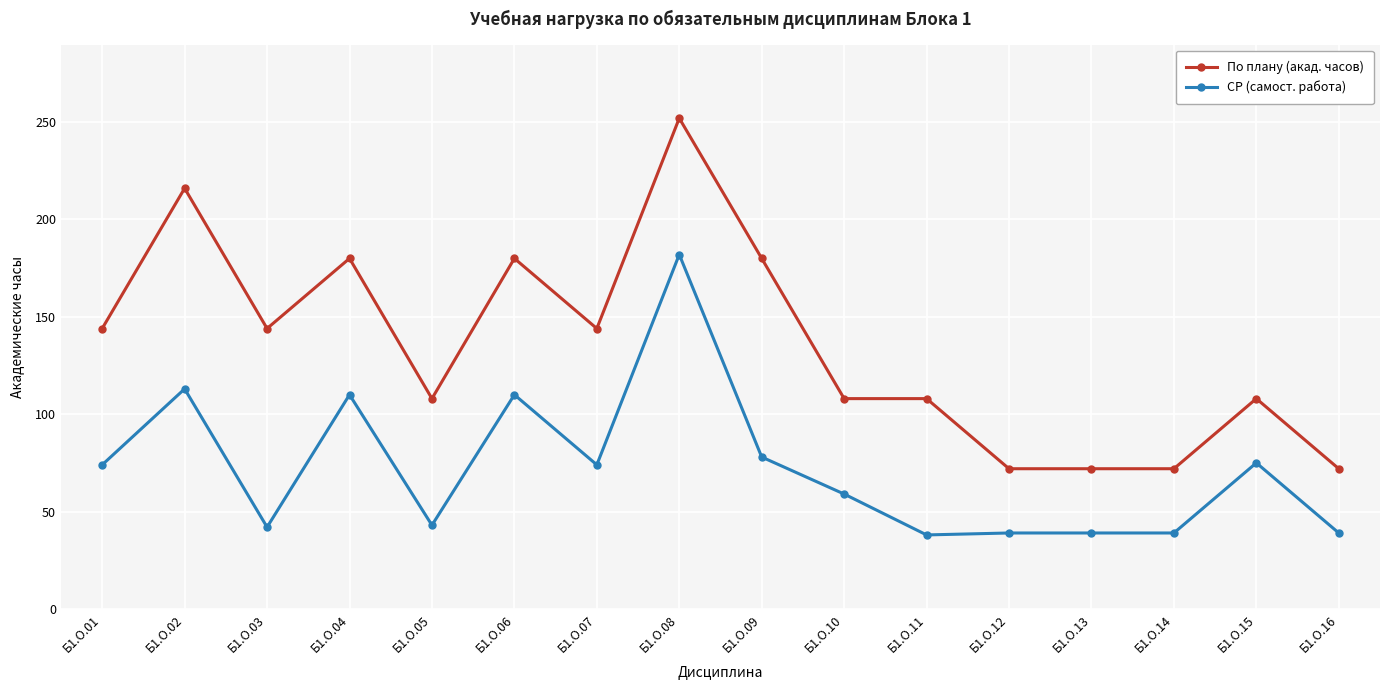

Which series has the largest total across all categories?

По плану (акад. часов)